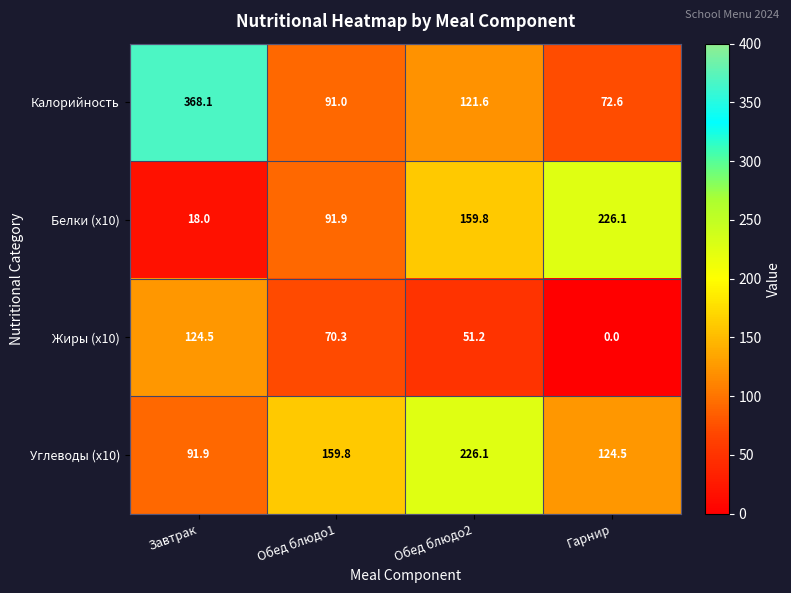

Reading left to right, extract all data points from this chart.

Калорийность: 368.1	91.0	121.6	72.6
Белки (х10): 18.0	91.9	159.8	226.1
Жиры (х10): 124.5	70.3	51.2	0.0
Углеводы (х10): 91.9	159.8	226.1	124.5